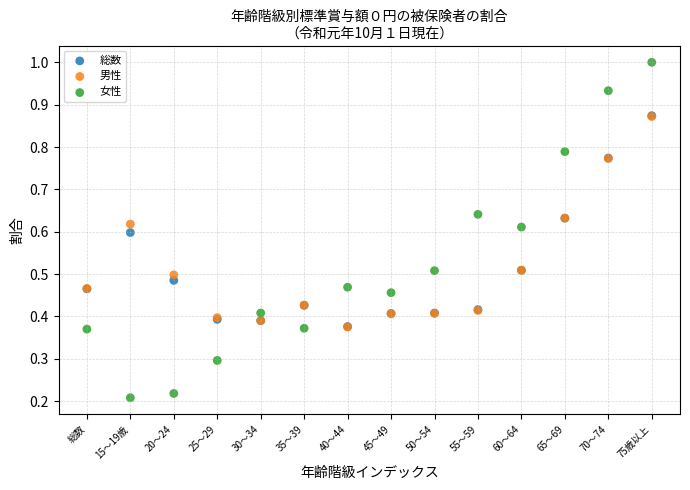

Which series contains the lowest Y value?

女性